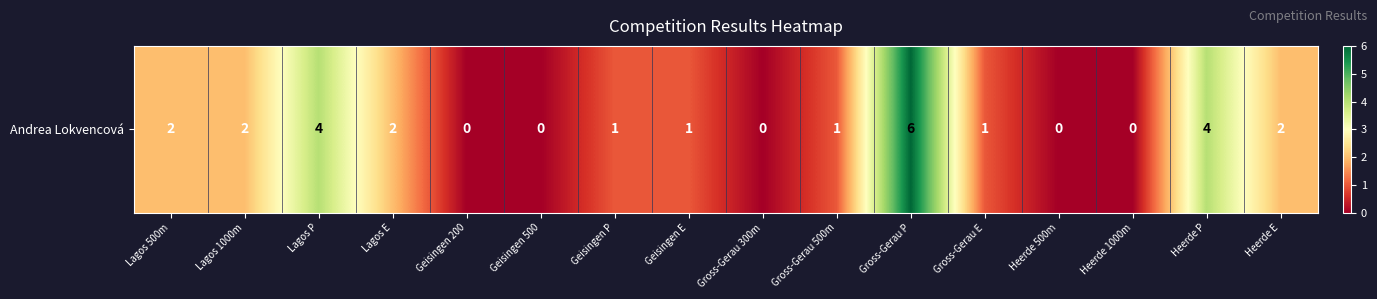

What is the maximum value shown in the chart?

6